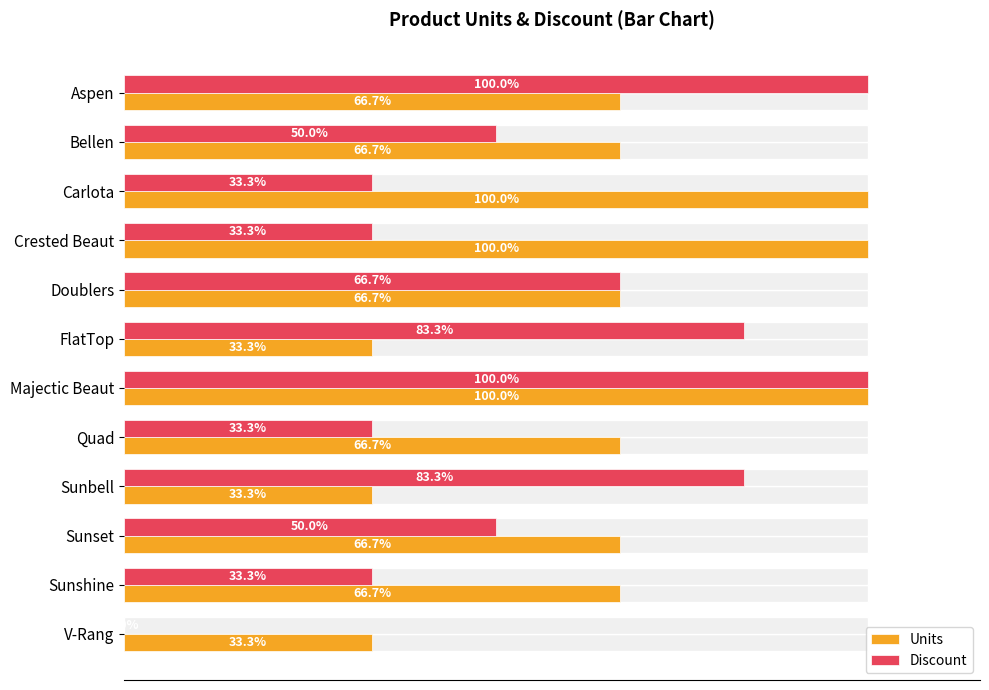

What is the difference between the maximum and second lowest values in the Units series?

66.7